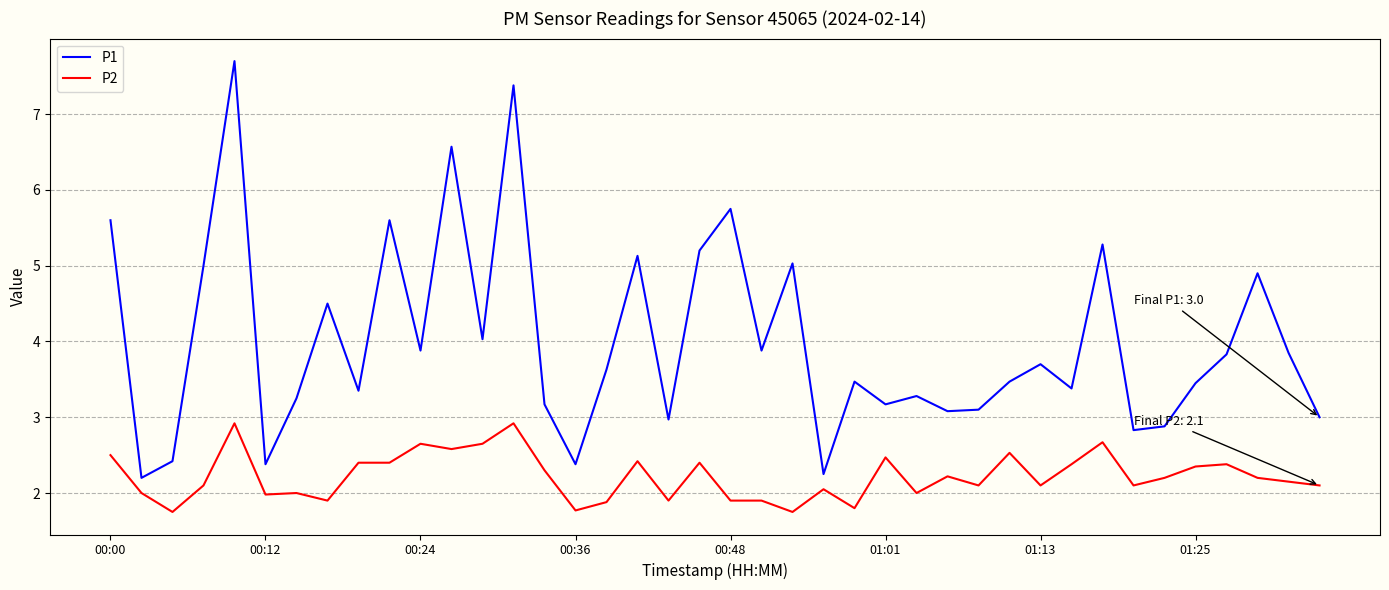

True or false: P1 and P2 intersect in this chart.

False